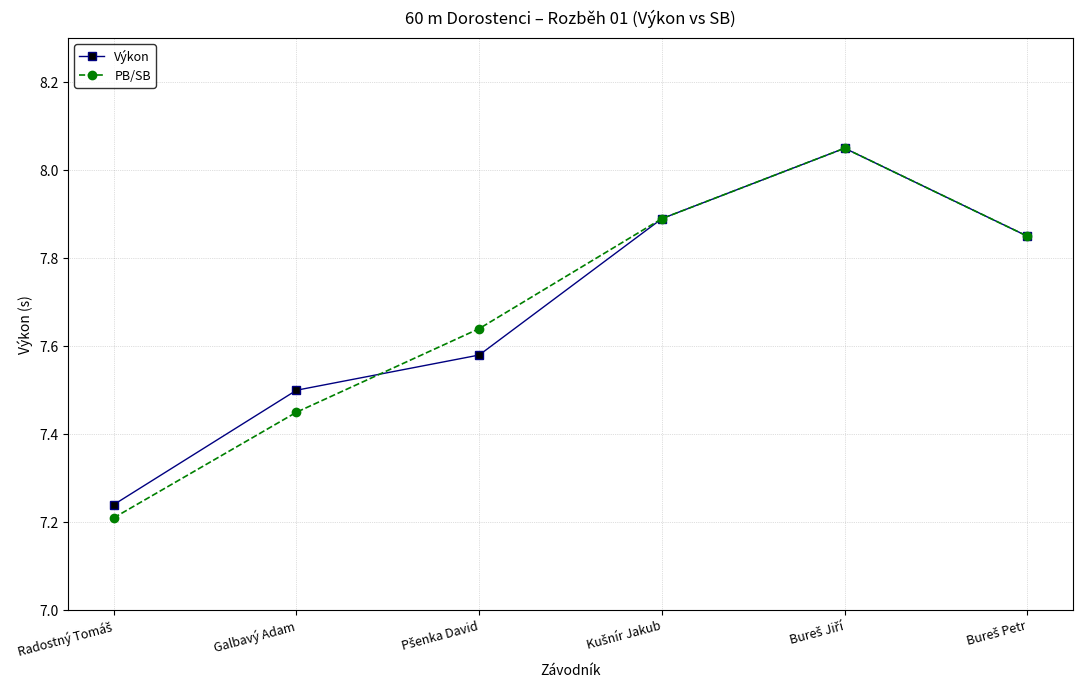

At how many categories does at least one series exceed 7?

6